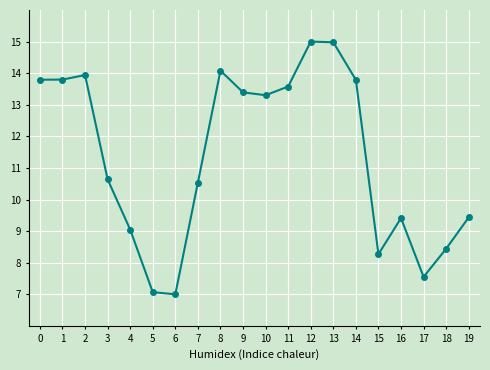

True or false: there are more than 1 points higher than both neighbors.

True